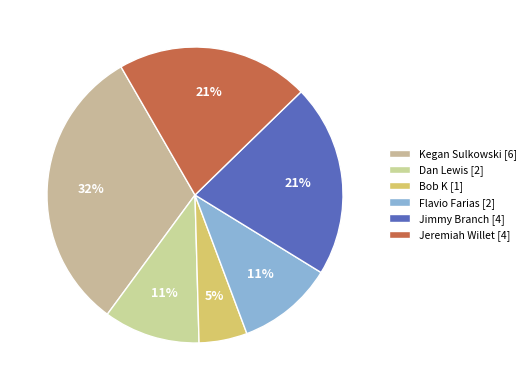

How many slices are in this pie chart?

6